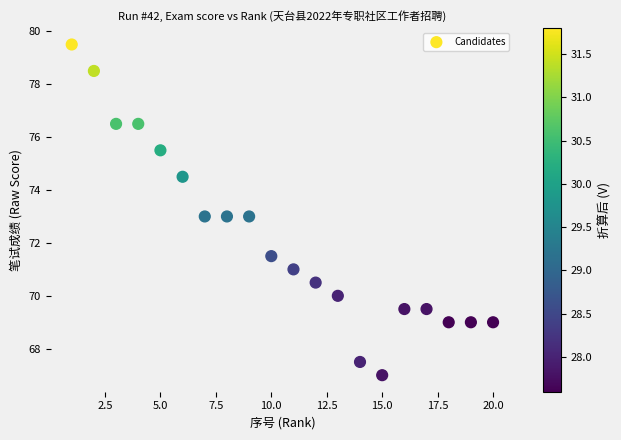

What is the range of X values (max minus min)?

19.0